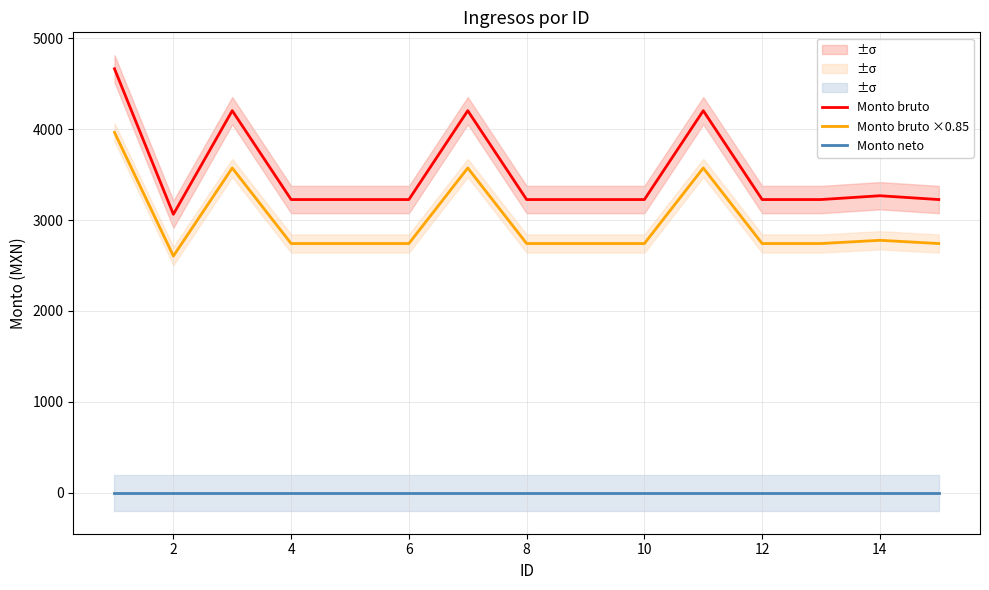

In Monto bruto, how many points are lower than both neighbors (excluding endpoints)?

1